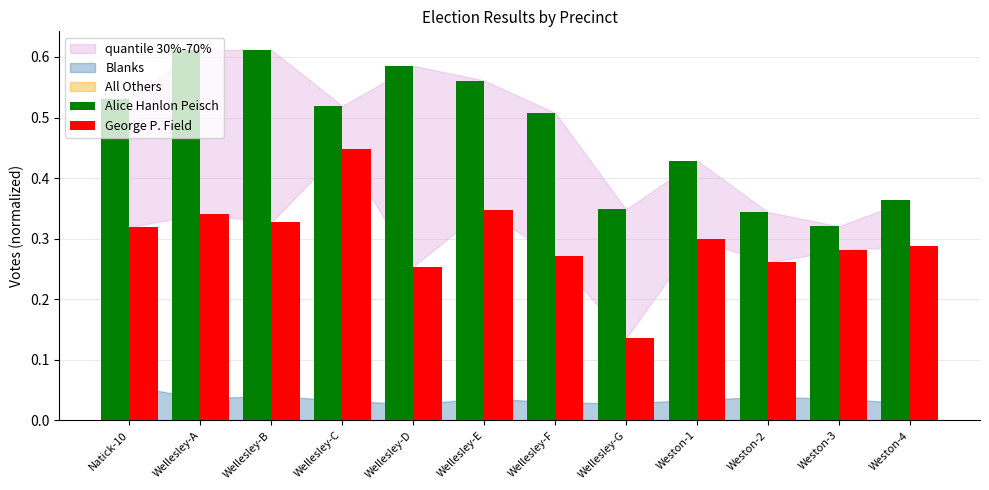

Between Wellesley-F and Wellesley-G, which series saw the biggest shift?

Alice Hanlon Peisch